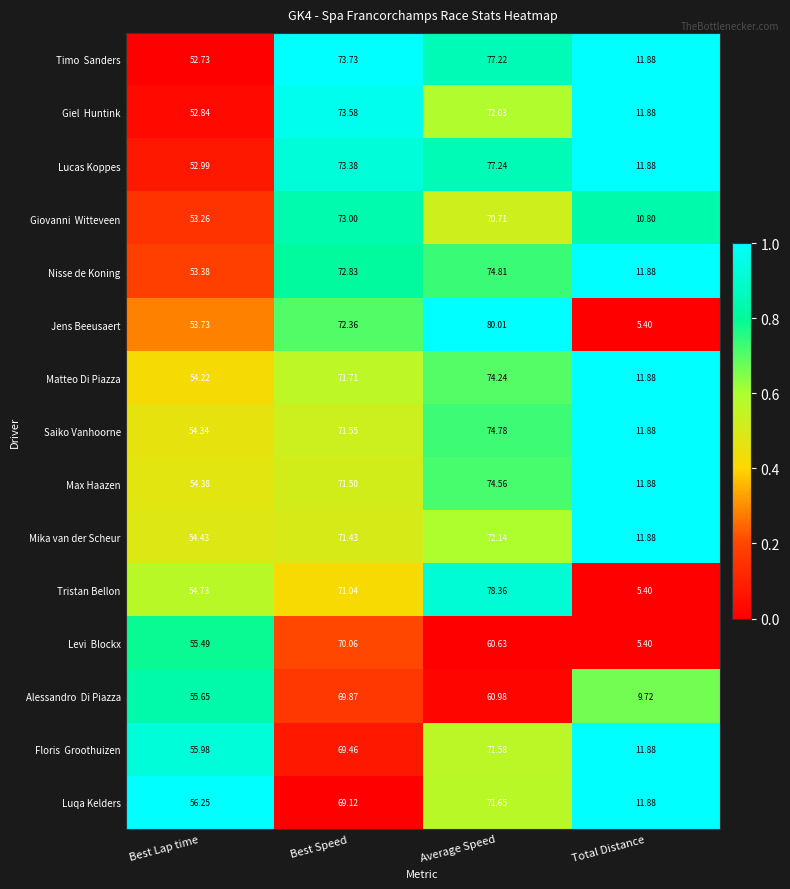

At which category does the chart reach its minimum across all series?

Total Distance